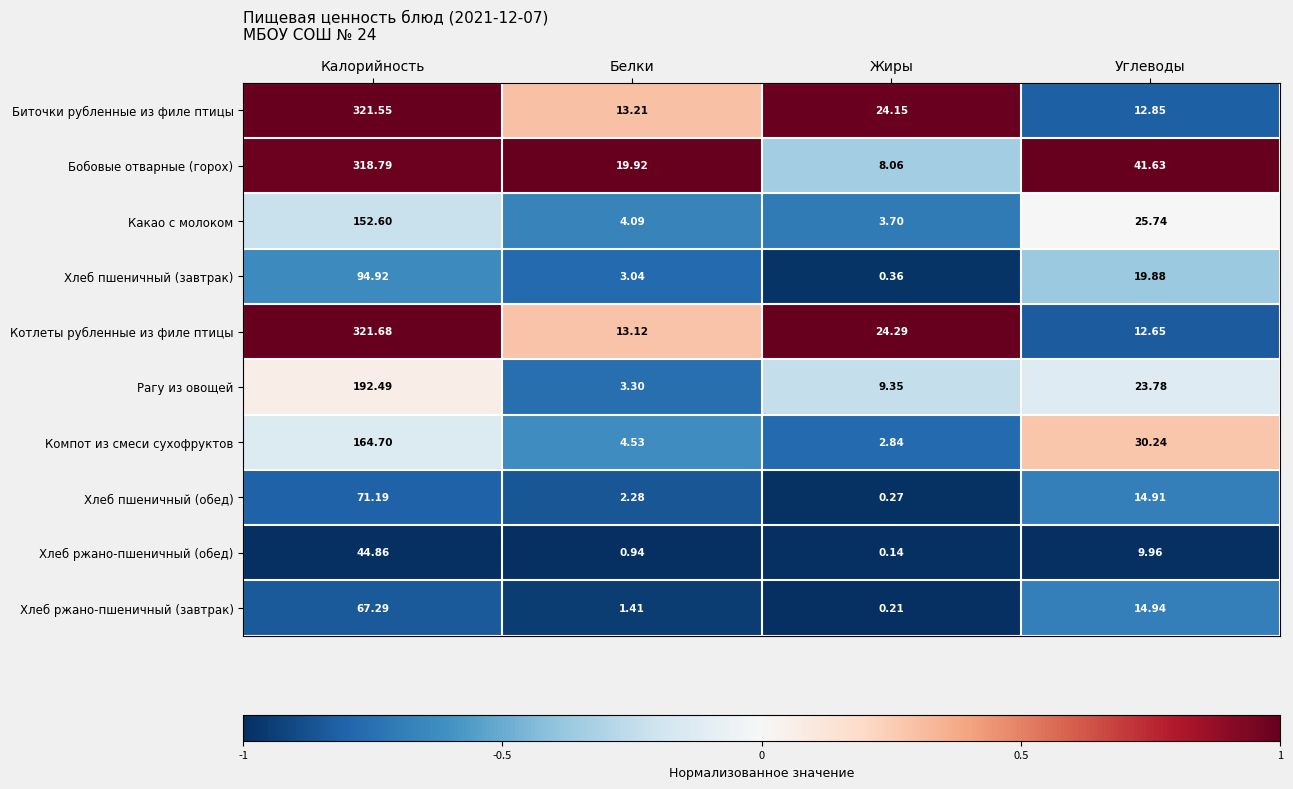

Which series has the largest total across all categories?

Бобовые отварные (горох)